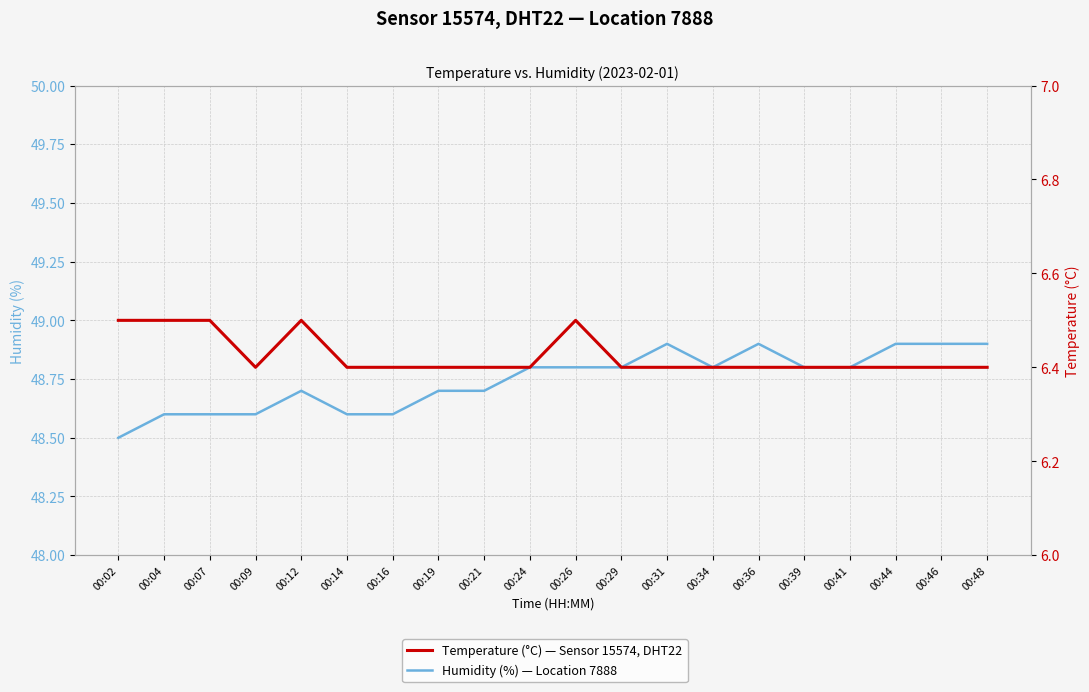

What is the difference between the maximum and second lowest values in the humidity series?

0.3